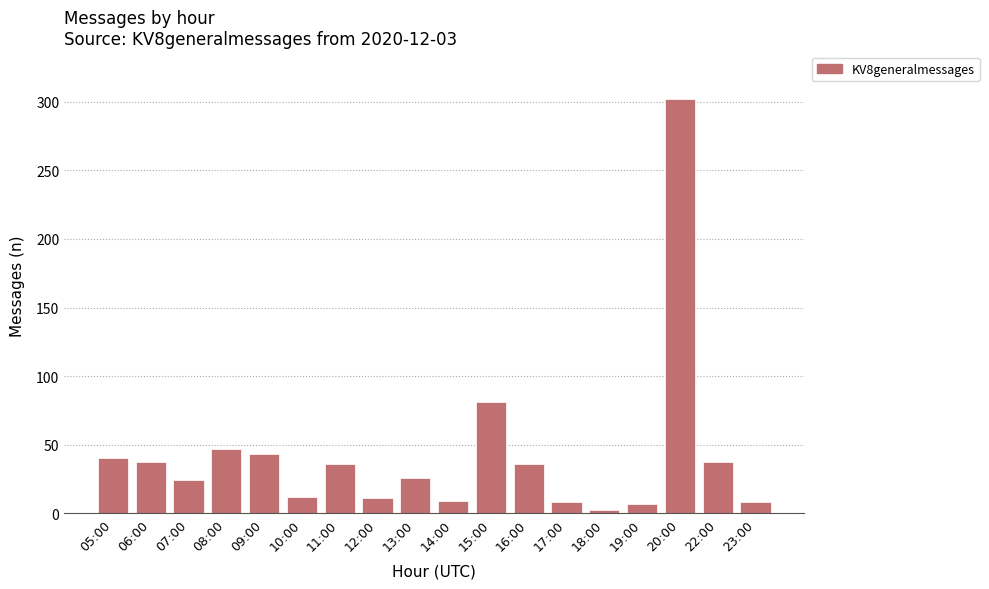

The chart shows a value of 8 at 17:00. True or false?

True